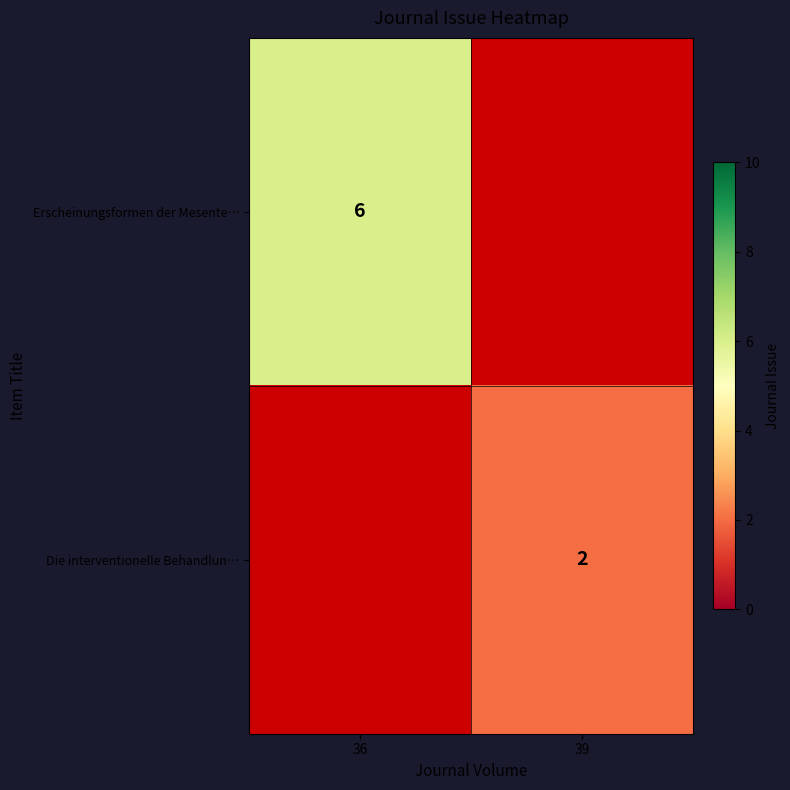

The Die interventionelle Behandlun… series shows 1 at 39. True or false?

False